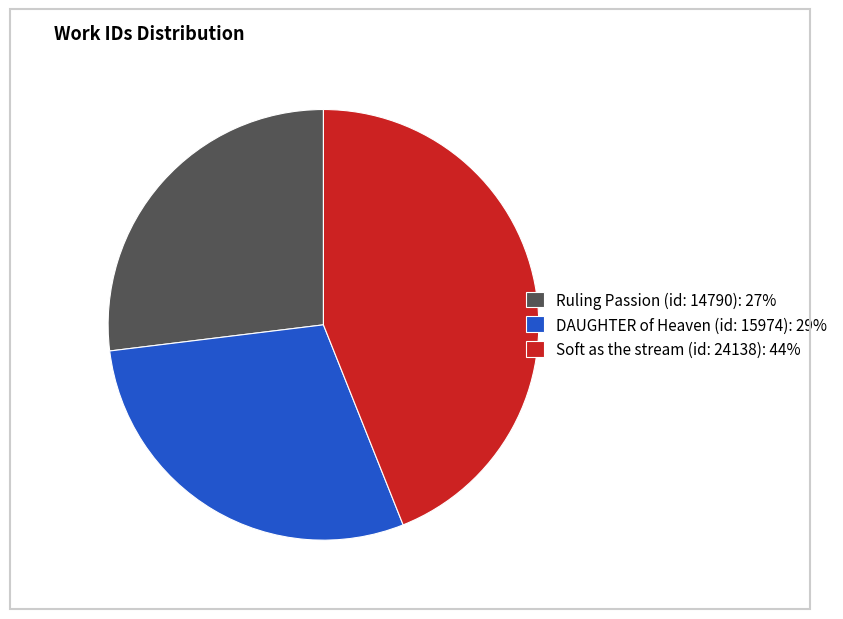

How many segments does this pie chart have?

3